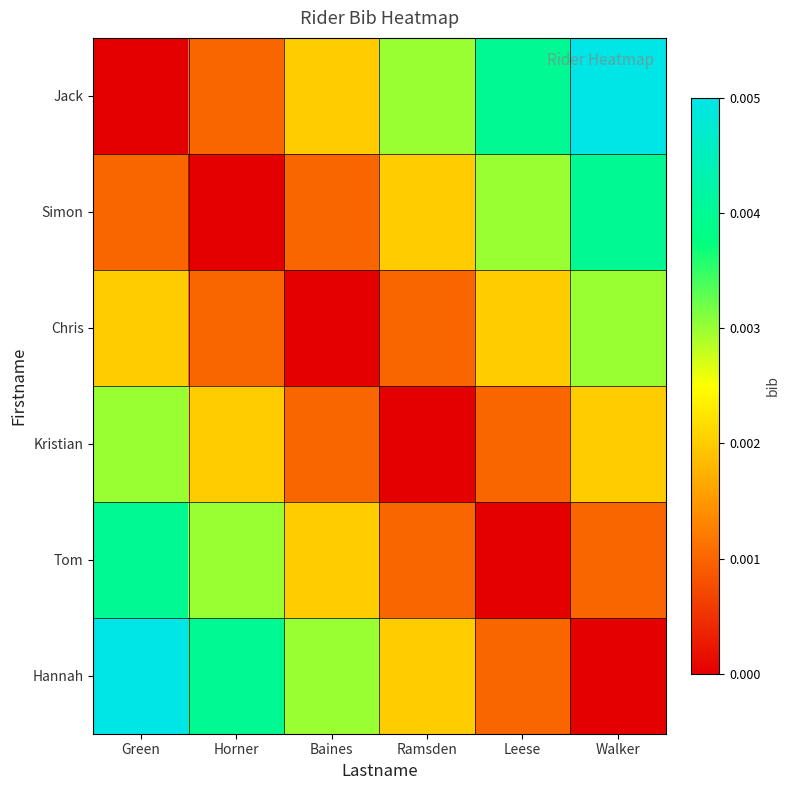

Reading left to right, list all the values displayed in this chart.

Jack: Green=0.0	Horner=0.0	Baines=0.0	Ramsden=0.0	Leese=0.0	Walker=0.0
Simon: Green=0.0	Horner=0.0	Baines=0.0	Ramsden=0.0	Leese=0.0	Walker=0.0
Chris: Green=0.0	Horner=0.0	Baines=0.0	Ramsden=0.0	Leese=0.0	Walker=0.0
Kristian: Green=0.0	Horner=0.0	Baines=0.0	Ramsden=0.0	Leese=0.0	Walker=0.0
Tom: Green=0.0	Horner=0.0	Baines=0.0	Ramsden=0.0	Leese=0.0	Walker=0.0
Hannah: Green=0.0	Horner=0.0	Baines=0.0	Ramsden=0.0	Leese=0.0	Walker=0.0